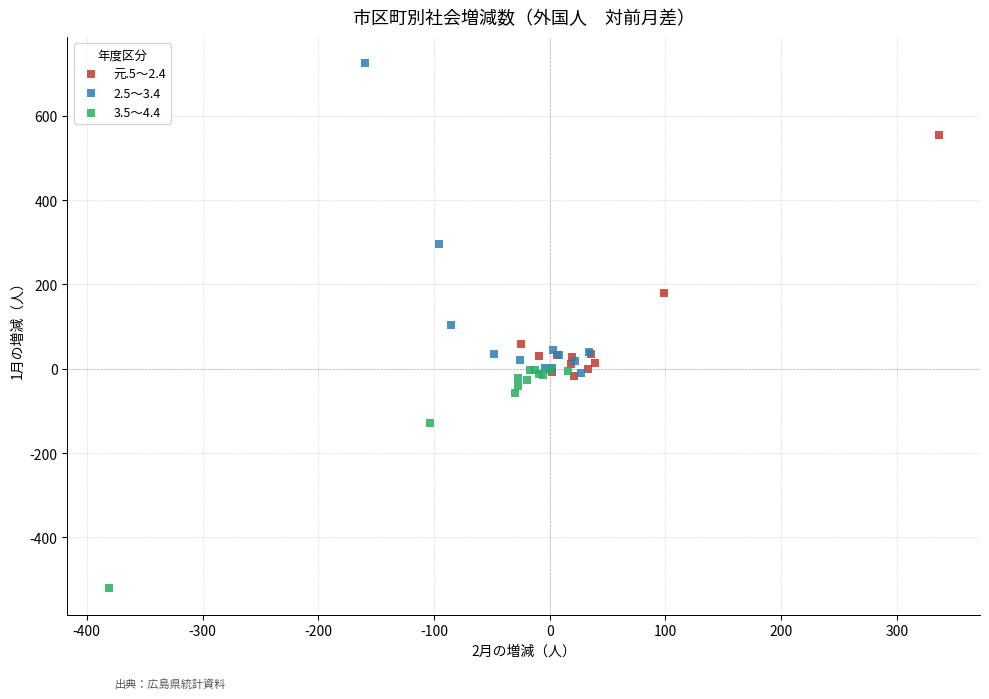

Which series contains the lowest Y value?

3.5～4.4